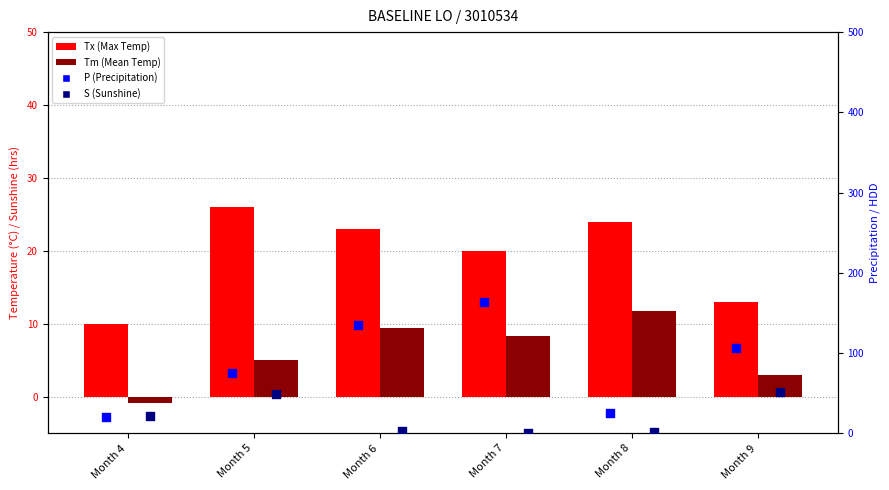

Which series reaches the maximum Y coordinate?

P (Precipitation)